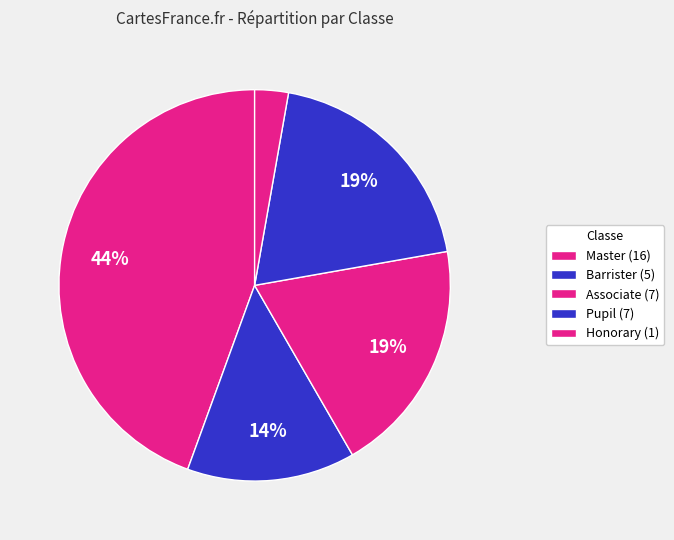

How many slices are in this pie chart?

5